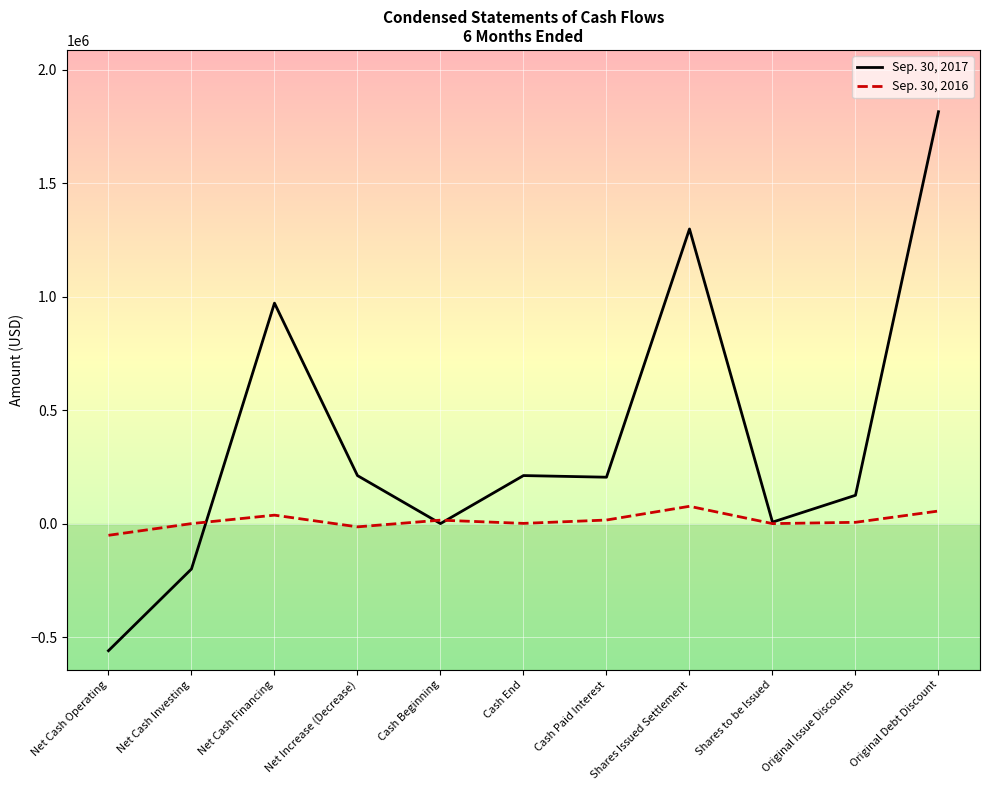

Where is the first local maximum for Sep. 30, 2017?

Net Cash Financing